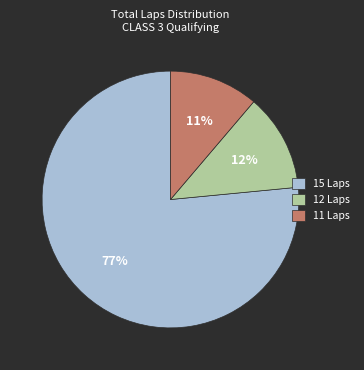

Approximately how many times larger is the value at 12 Laps compared to 11 Laps?

1.1